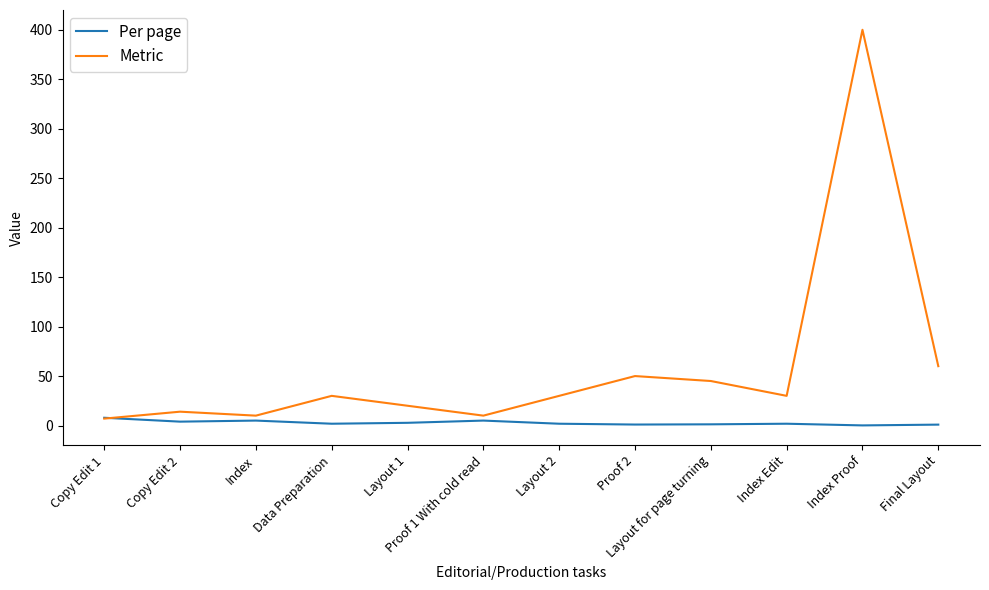

What are all the series names shown in the legend?

Per page, Metric